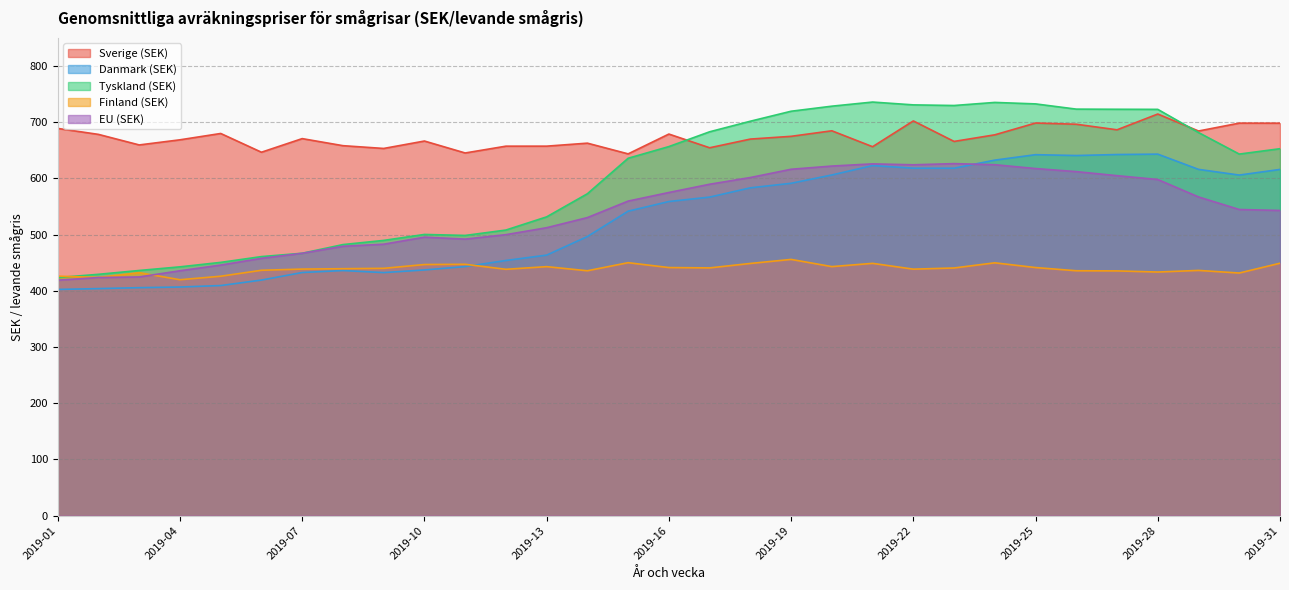

Is it true that Finland (SEK) equals 784.0 at 2019-29?

False